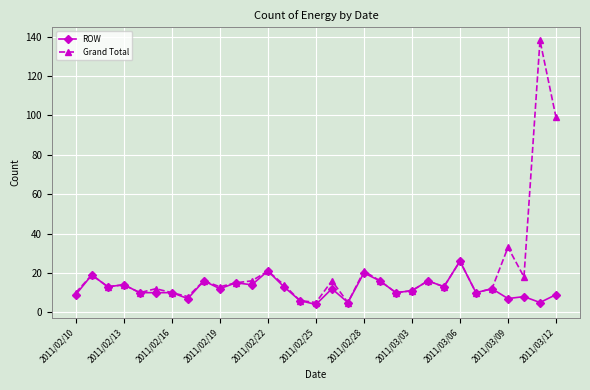

What is the highest value of the Grand Total series?

138